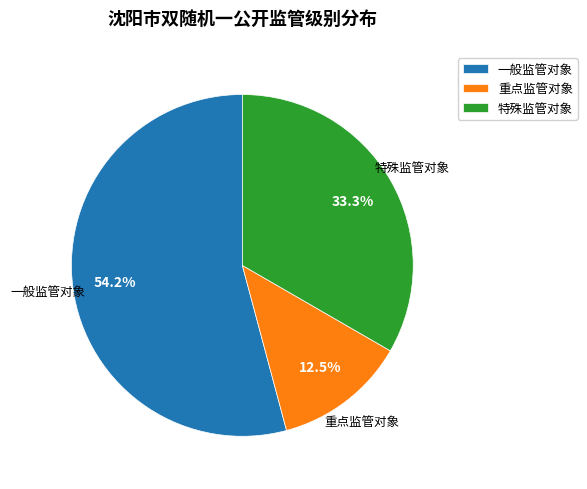

Count the number of slices in the pie.

3